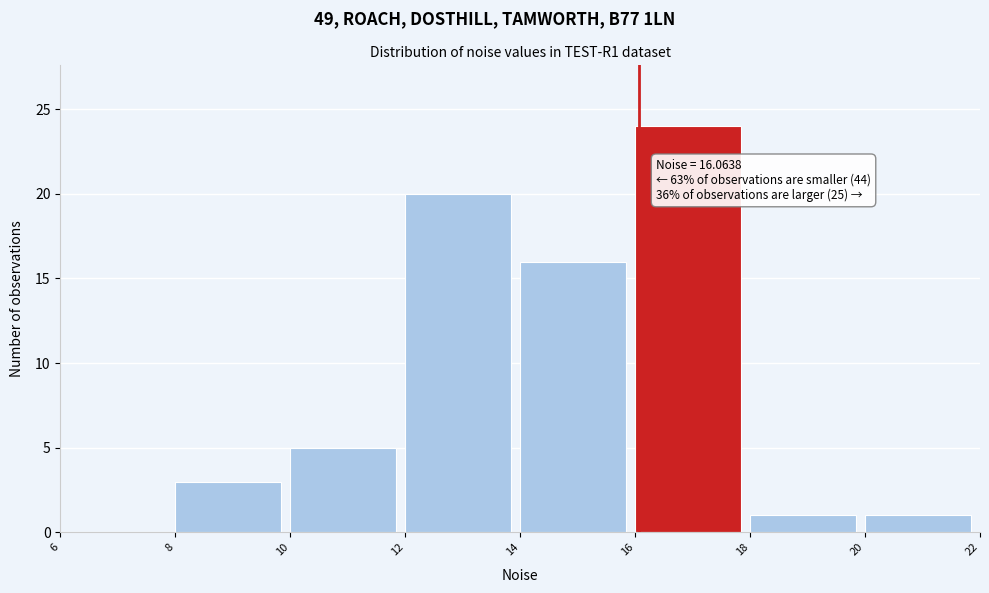

Which range on the x-axis has the tallest bar?

16 to 18